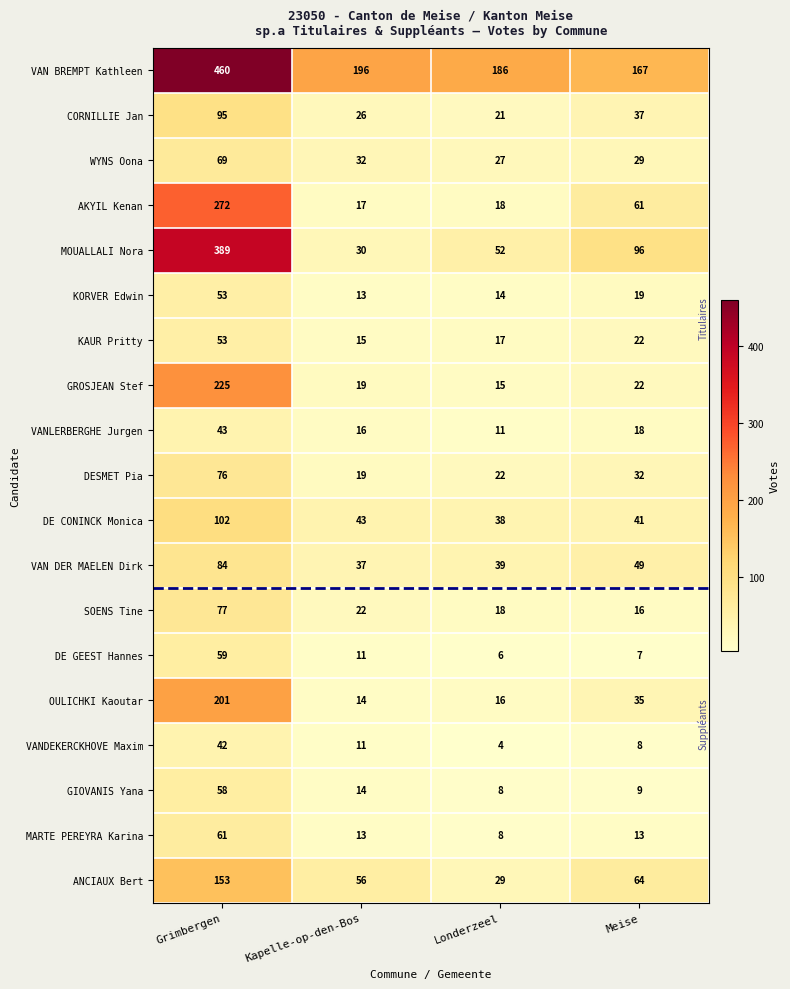

What is the spread (max minus min) of values at Meise?

160